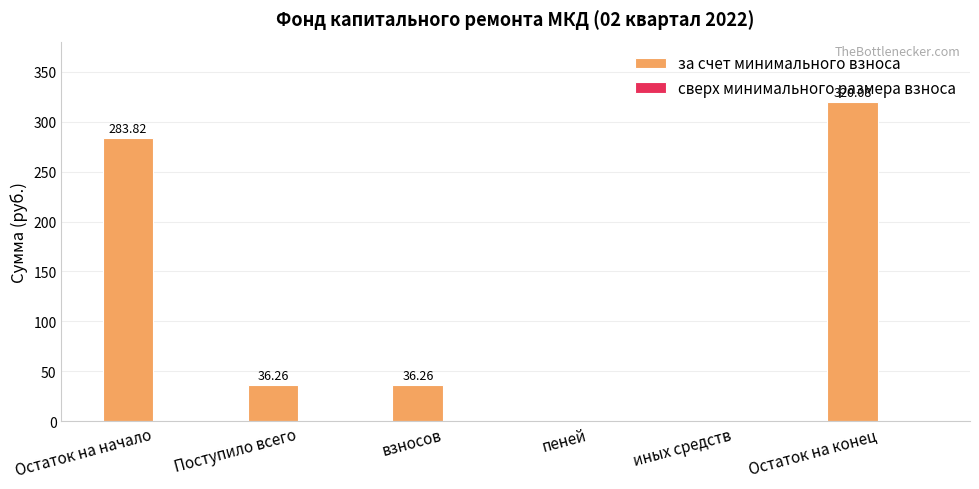

Which label corresponds to the largest value in the chart?

Остаток на конец